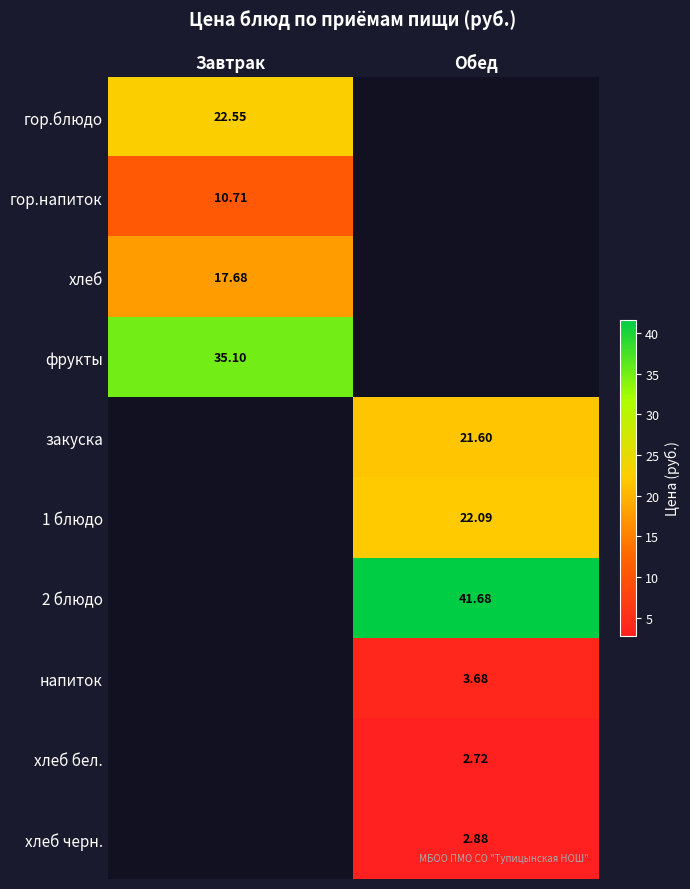

Is the value of гор.напиток at Завтрак greater than the value of гор.блюдо at Завтрак?

No